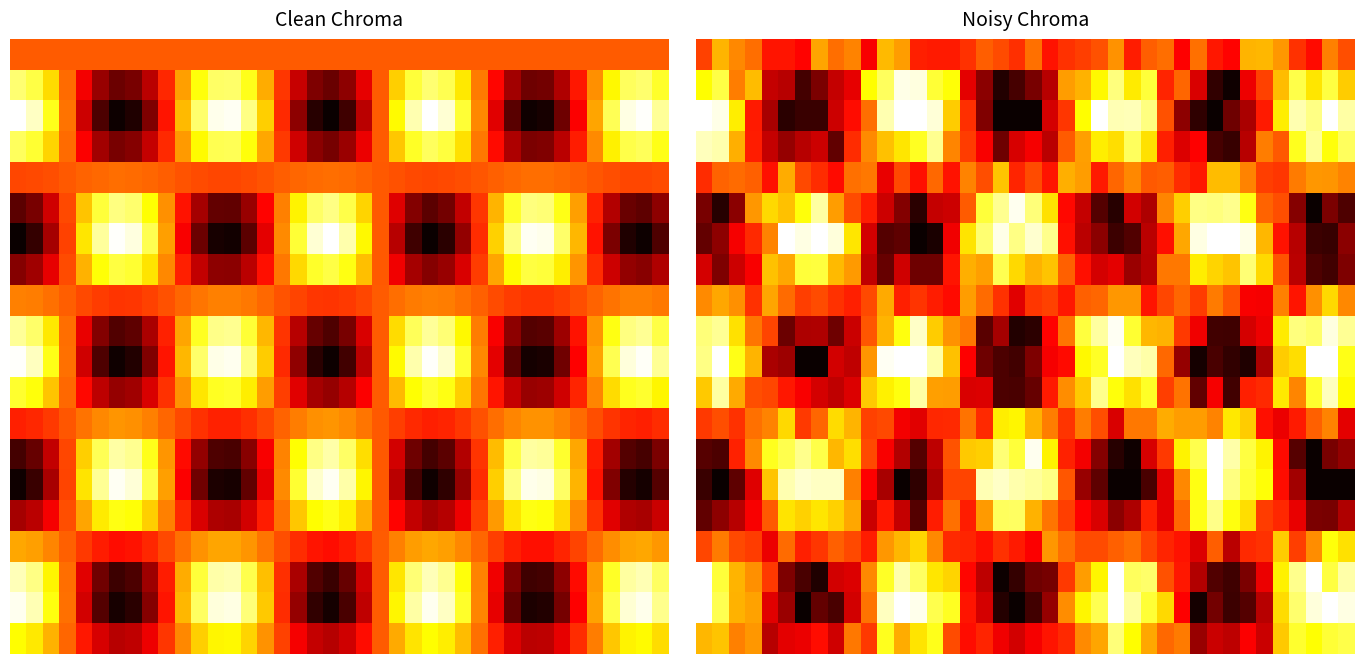

The 15.0 series shows 0.9 at 15. True or false?

False